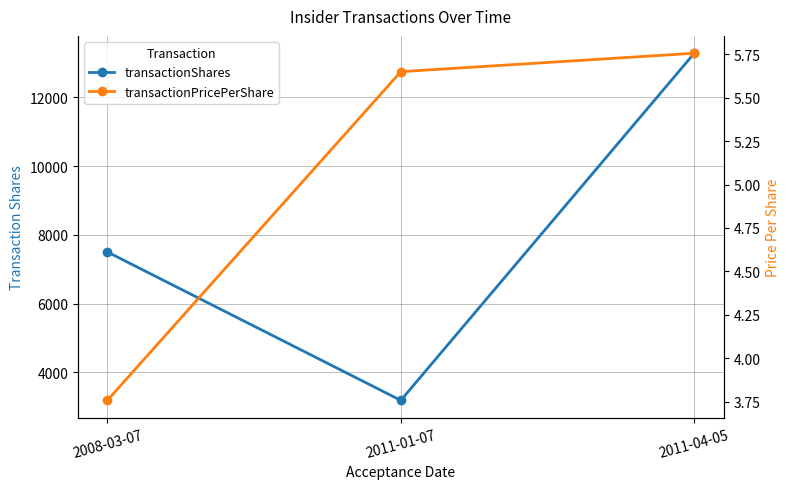

What is the minimum value shown in the chart?

3.8